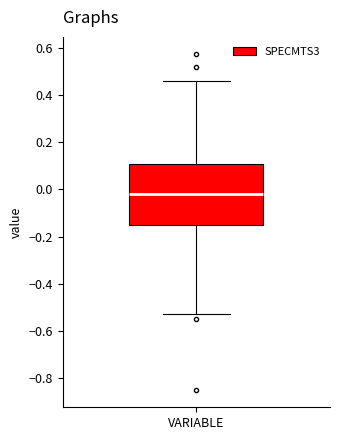

Where does the median line of the box for VARIABLE sit on the y-axis? The values are not printed on the chart, so give them approximately, as read against the axis.

-0.02